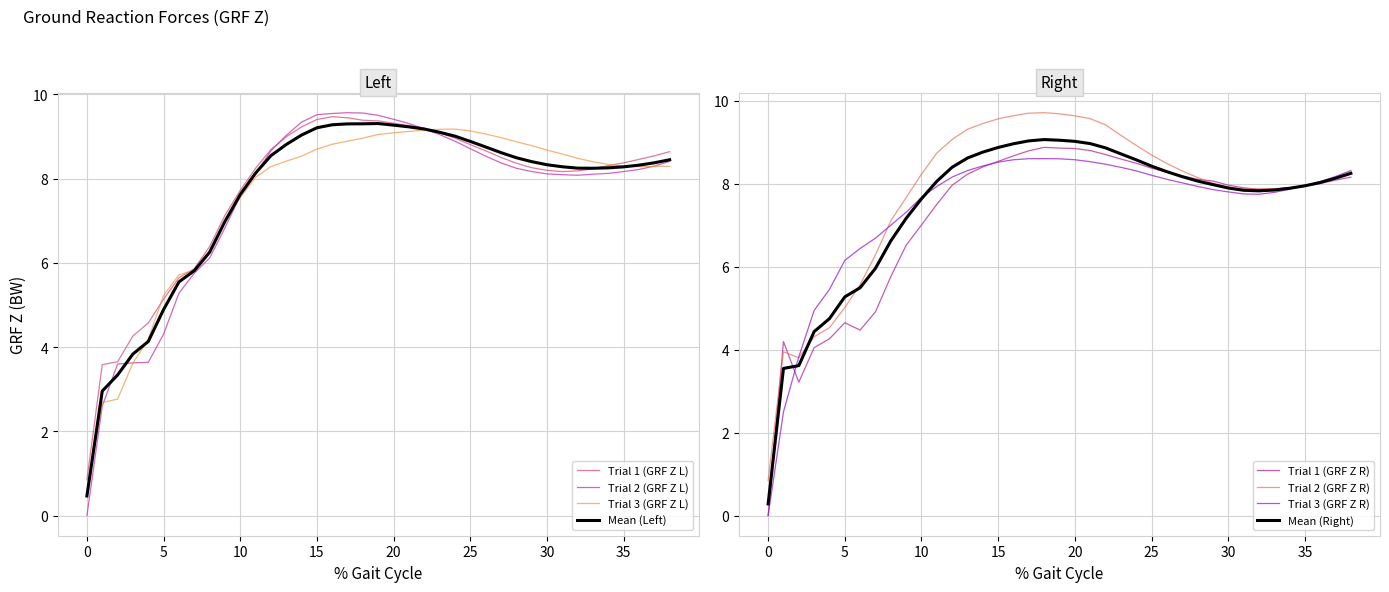

What is the maximum value for Trial 2 (GRF Z L)?

9.6